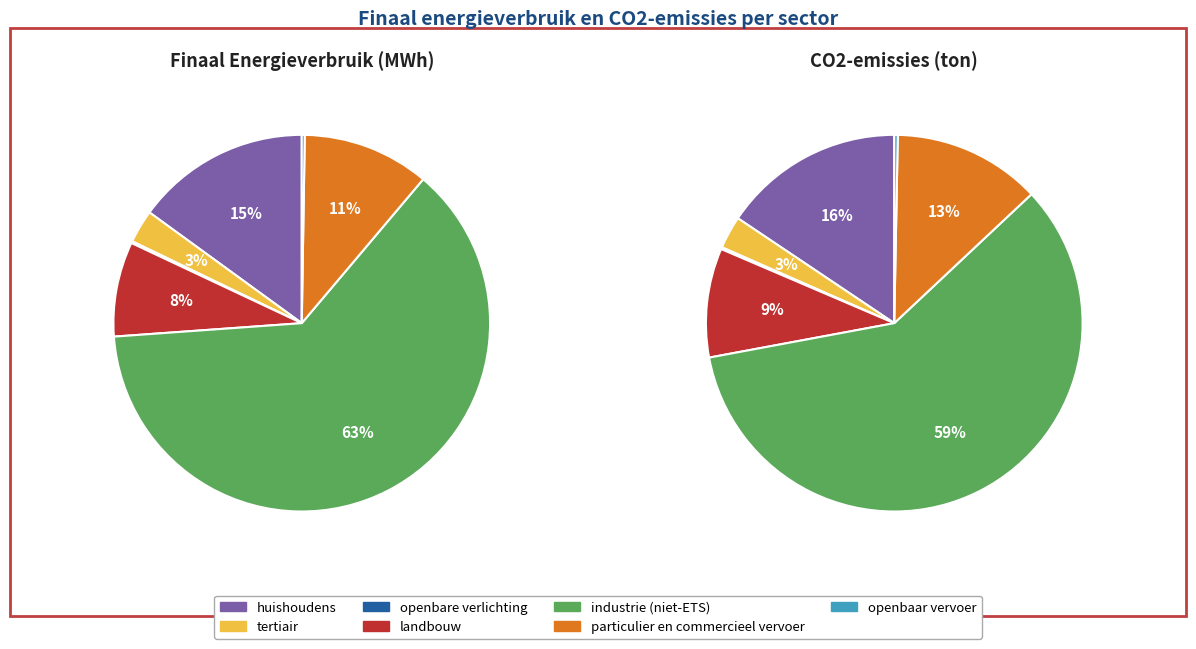

Do huishoudens and industrie (niet-ETS) together represent more than half of the pie?

Yes